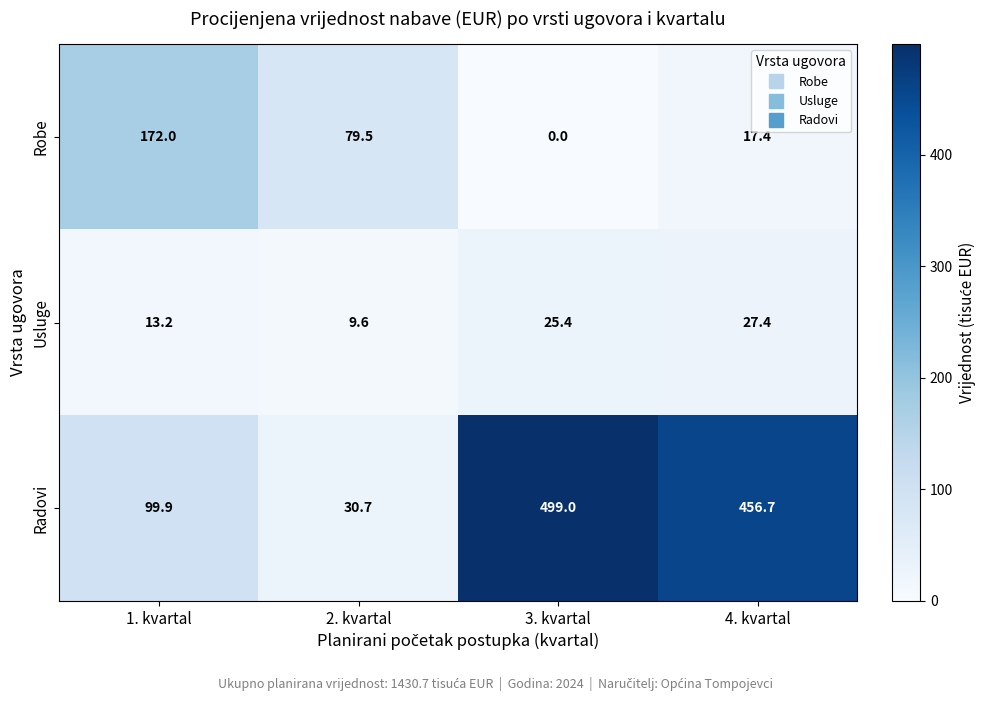

What is the difference between the maximum and minimum values in the Radovi series?

468.3